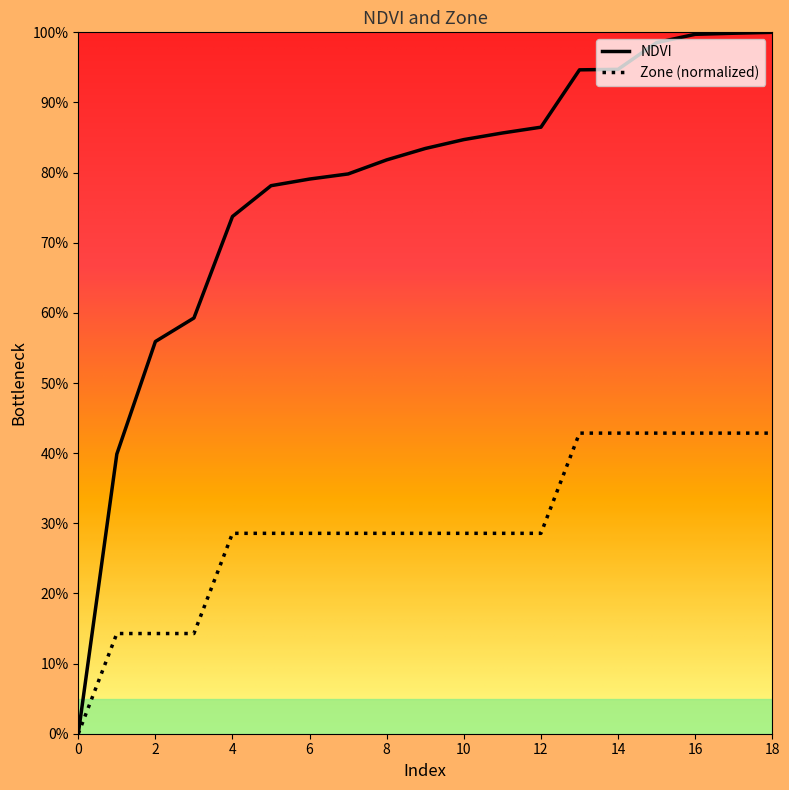

Is this an area chart (filled region under the line)?

No